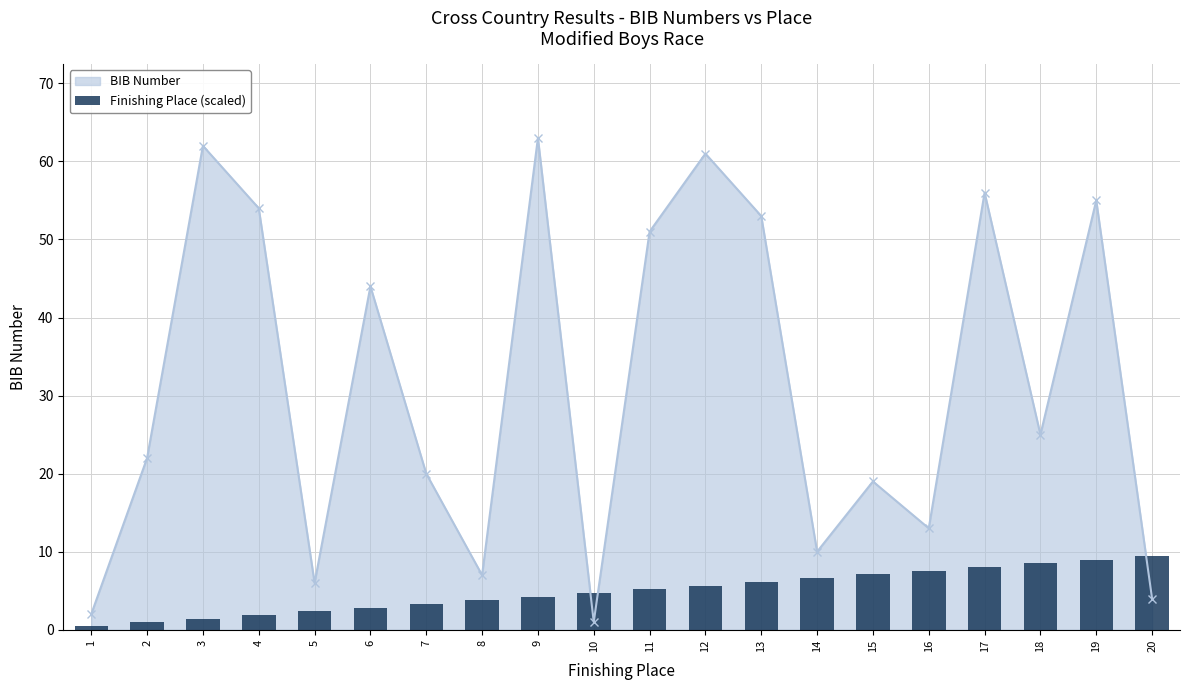

Are the bars horizontal?

No